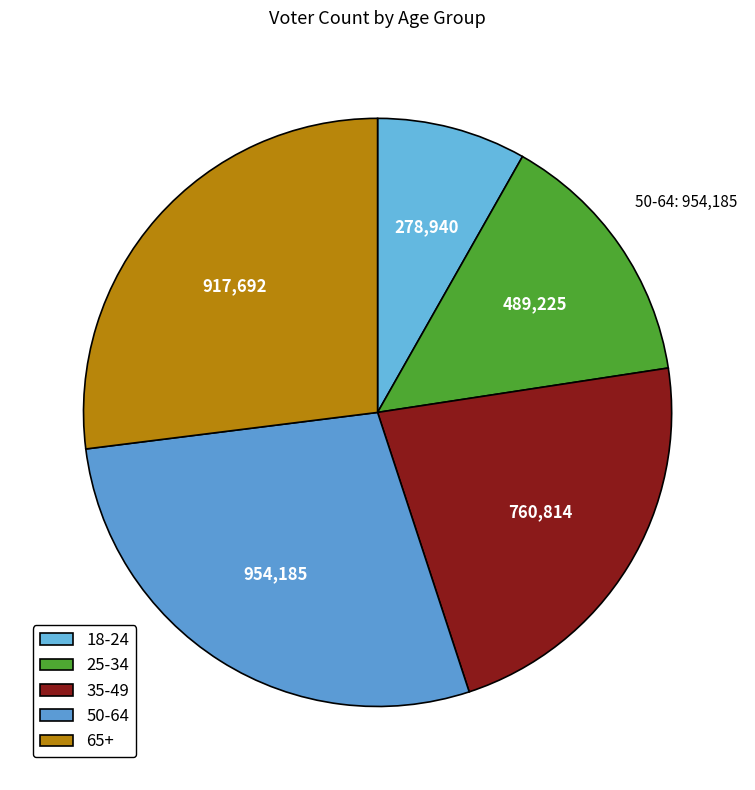

Count the number of slices in the pie.

5